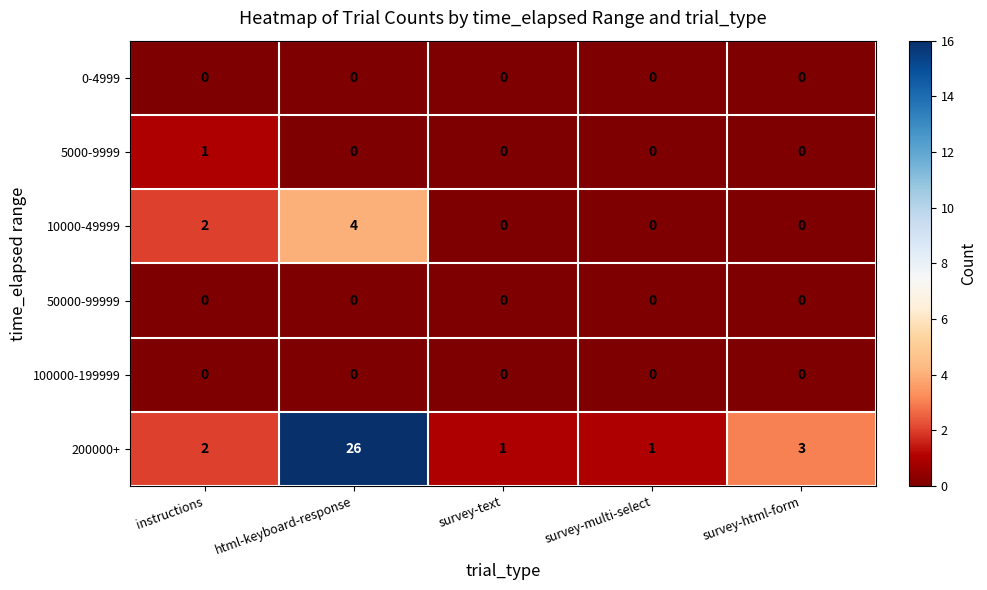

Between survey-text and survey-html-form, which series saw the biggest shift?

200000+